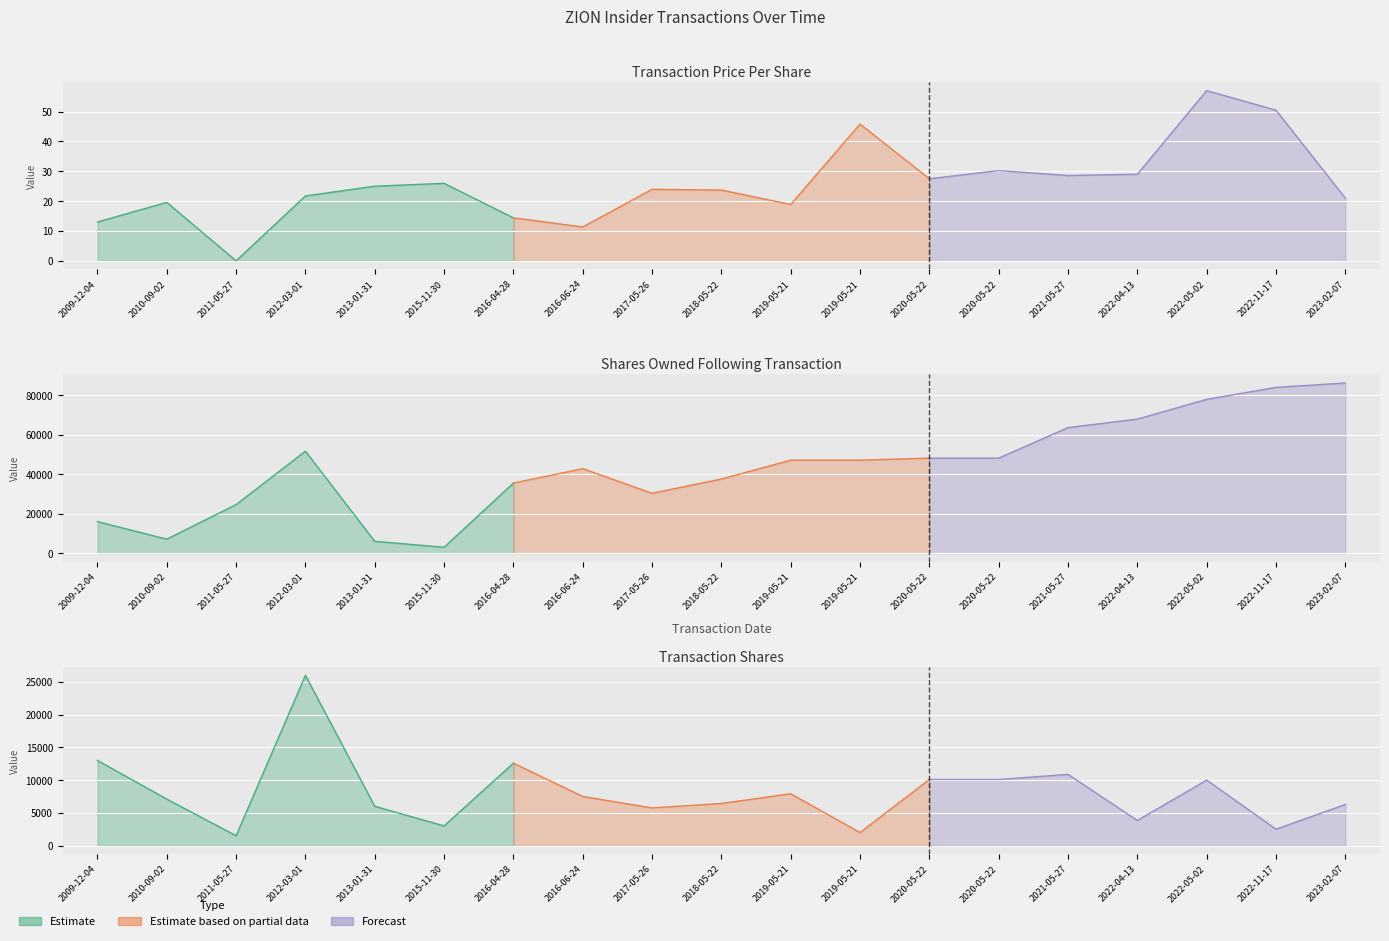

True or false: transactionPricePerShare and sharesOwnedFollowingTransaction intersect in this chart.

False